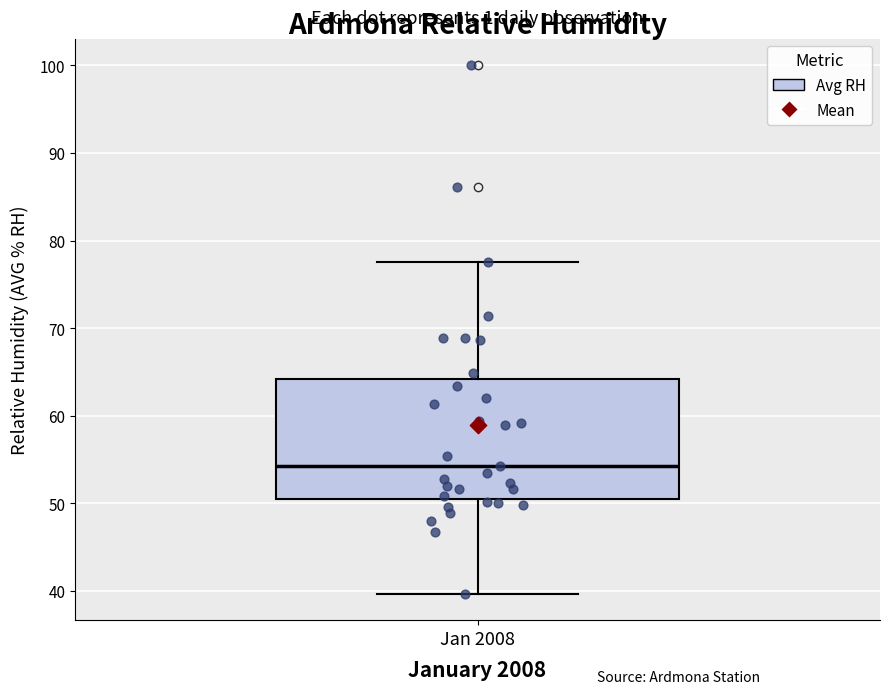

Transcribe this box plot: give where the median line is, the range the box spans, and where the two whiskers end, as read against the y-axis. The values are not printed on the chart, so give them approximately, as read against the axis.

median 54, box 51 to 64, whiskers 40 to 78